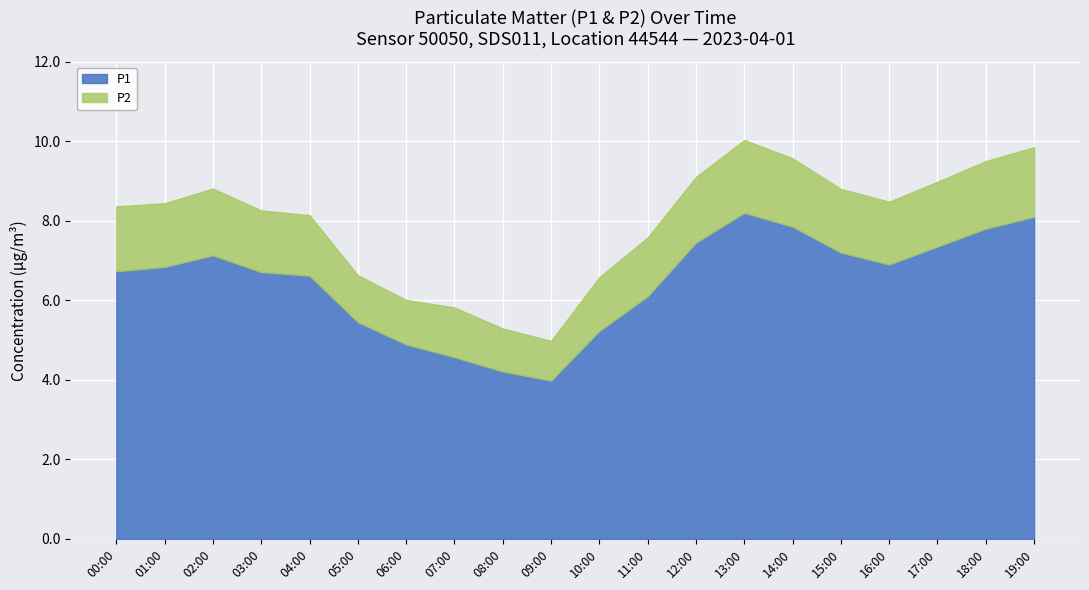

How many lines are shown in the chart?

2